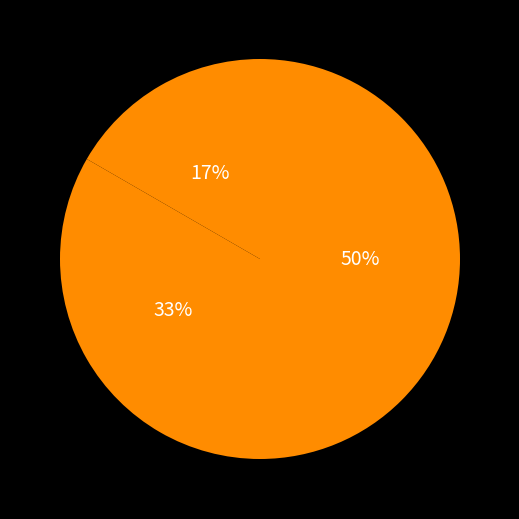

How many slices are in this pie chart?

3